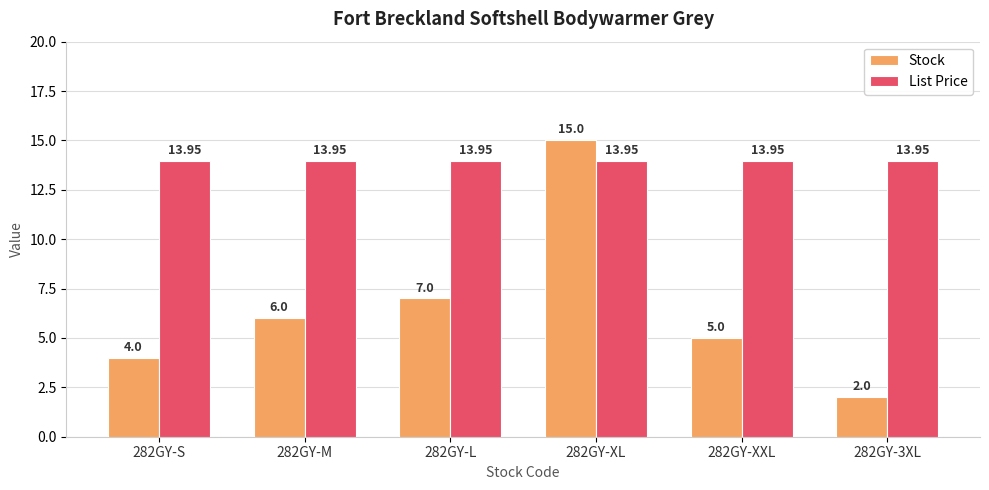

Rank the series by their average value, from highest to lowest.

List Price, Stock